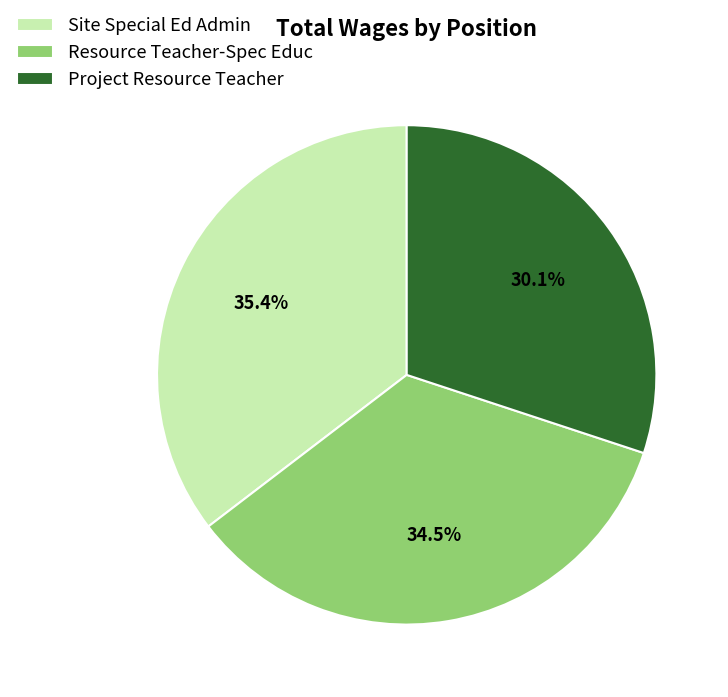

To the nearest percent, what portion does Project Resource Teacher represent?

30%